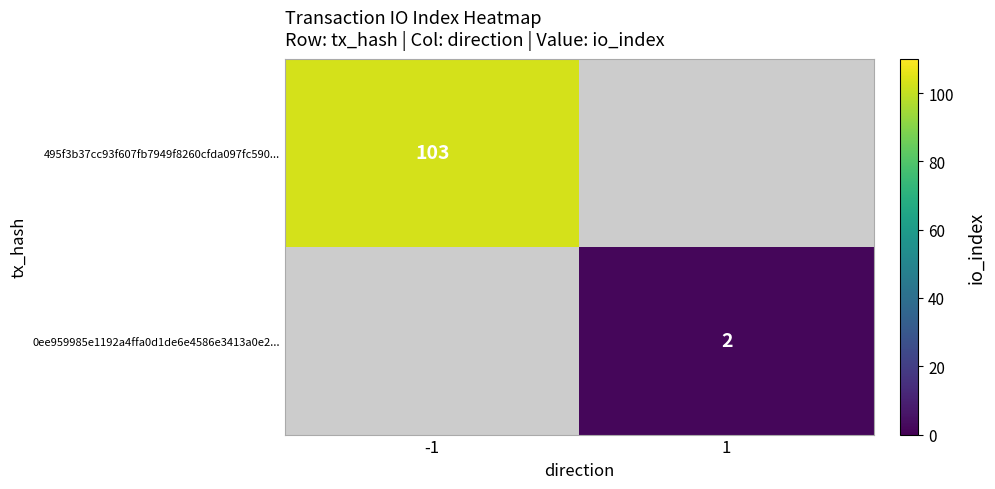

Is it true that 0ee959985e1192a4ffa0d1de6e4586e3413a0e2... equals 2 at 1?

True